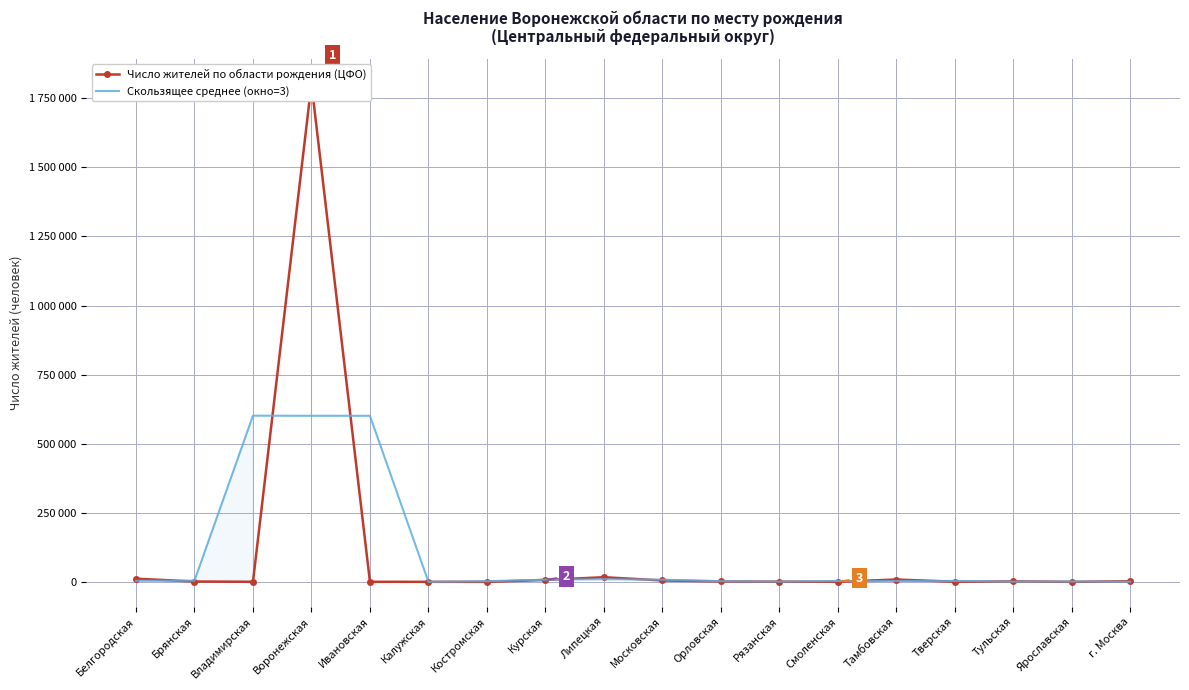

Is it true that Число жителей по области рождения (ЦФО) equals 4961.2 at г. Москва?

False